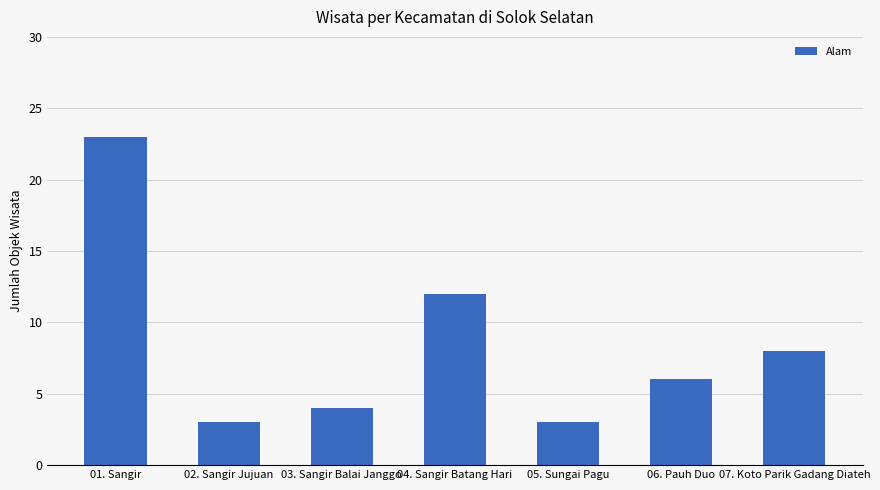

What position from the left is 01. Sangir?

1